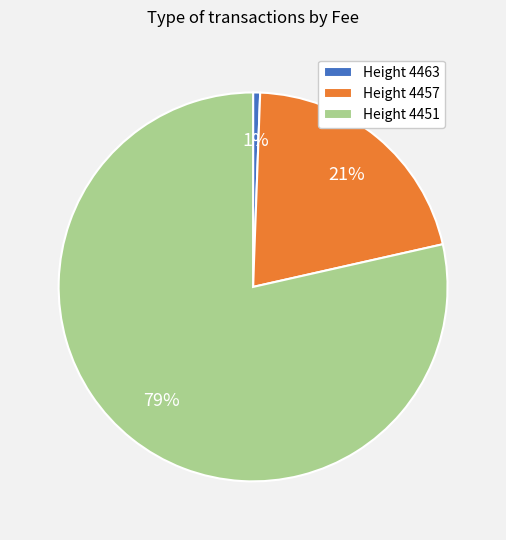

The Height 4463 slice represents 1% of the pie. True or false?

True